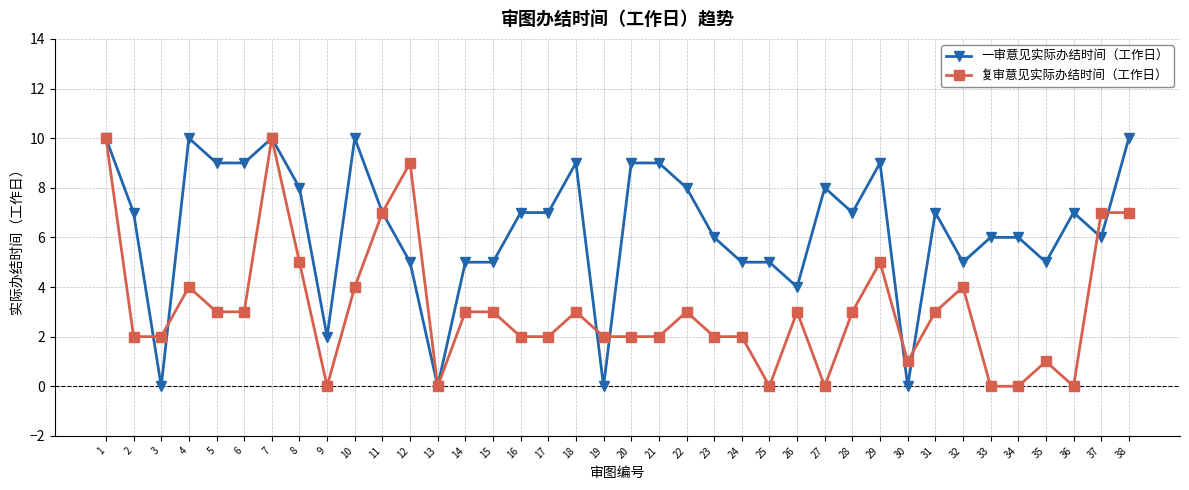

Is the value of 一审意见实际办结时间（工作日） at 26 greater than the value of 复审意见实际办结时间（工作日） at 1?

No